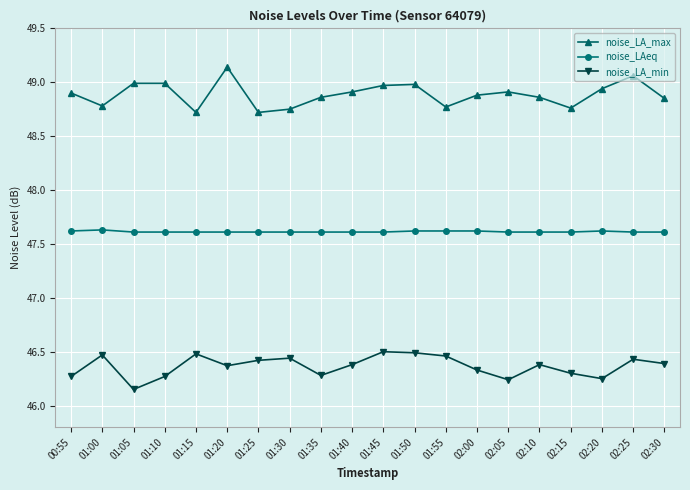

Is the value of noise_LA_min at 02:10 greater than the value of noise_LAeq at 01:20?

No